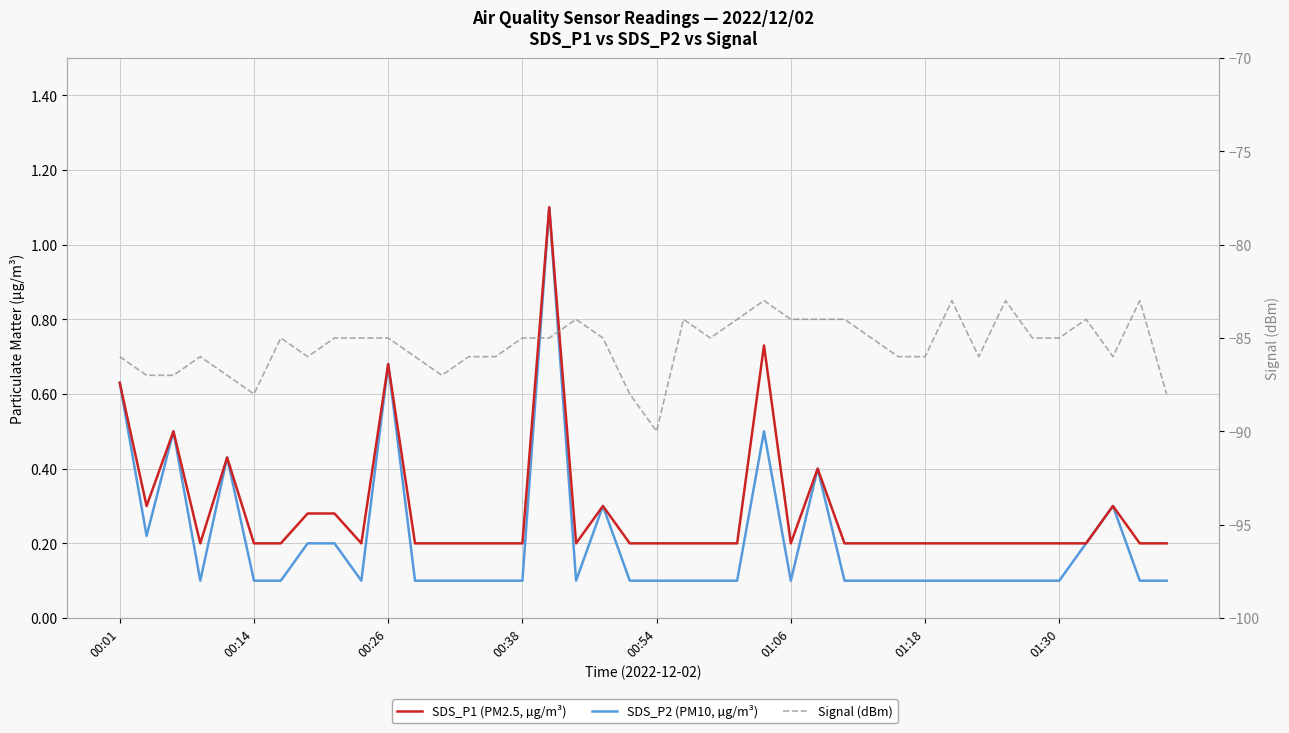

What is the total value across all series at 37?

-85.4